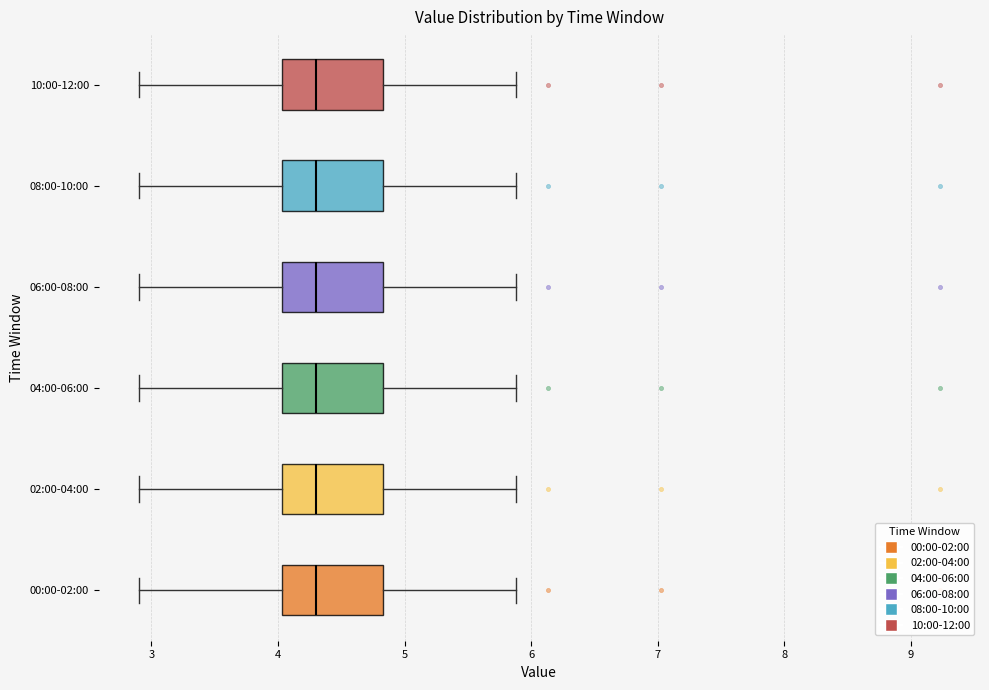

Where does the median line of the box for 10:00-12:00 sit on the x-axis? The values are not printed on the chart, so give them approximately, as read against the axis.

4.3